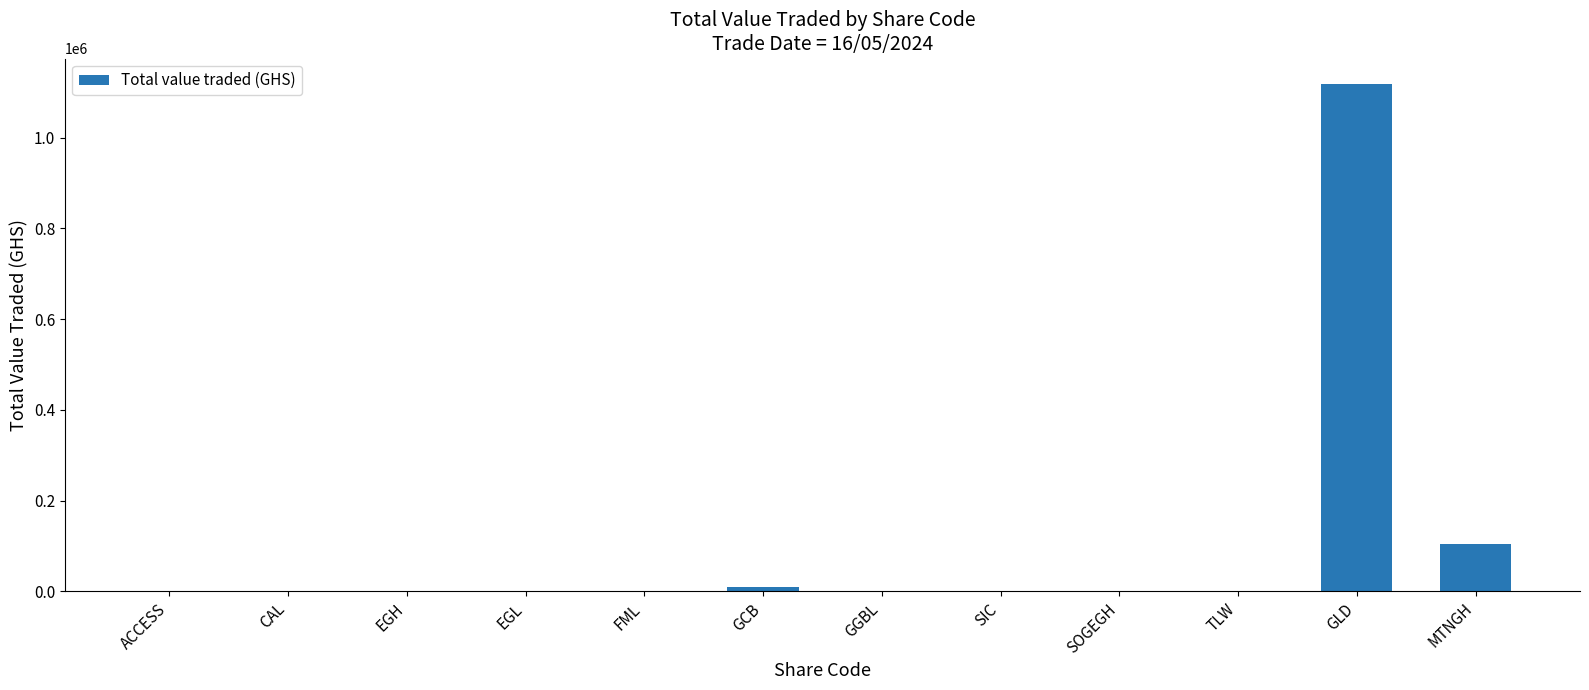

At which category does the chart reach its peak across all series?

GLD